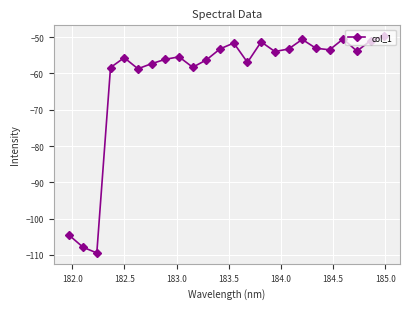

What is the average value?

-60.9